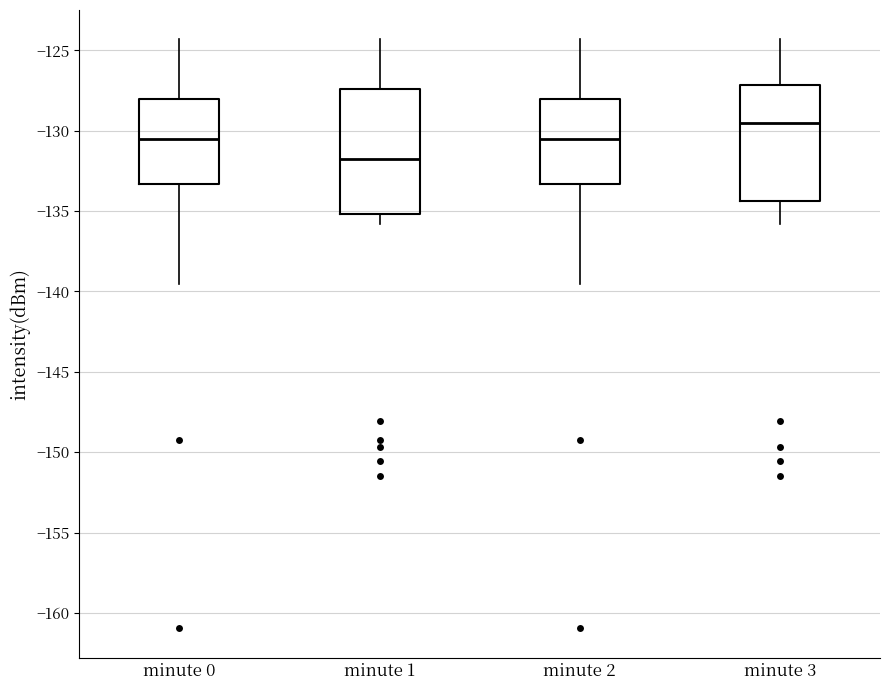

Where is the upper edge of the box for minute 0 on the y-axis? The values are not printed on the chart, so give them approximately, as read against the axis.

-128.0